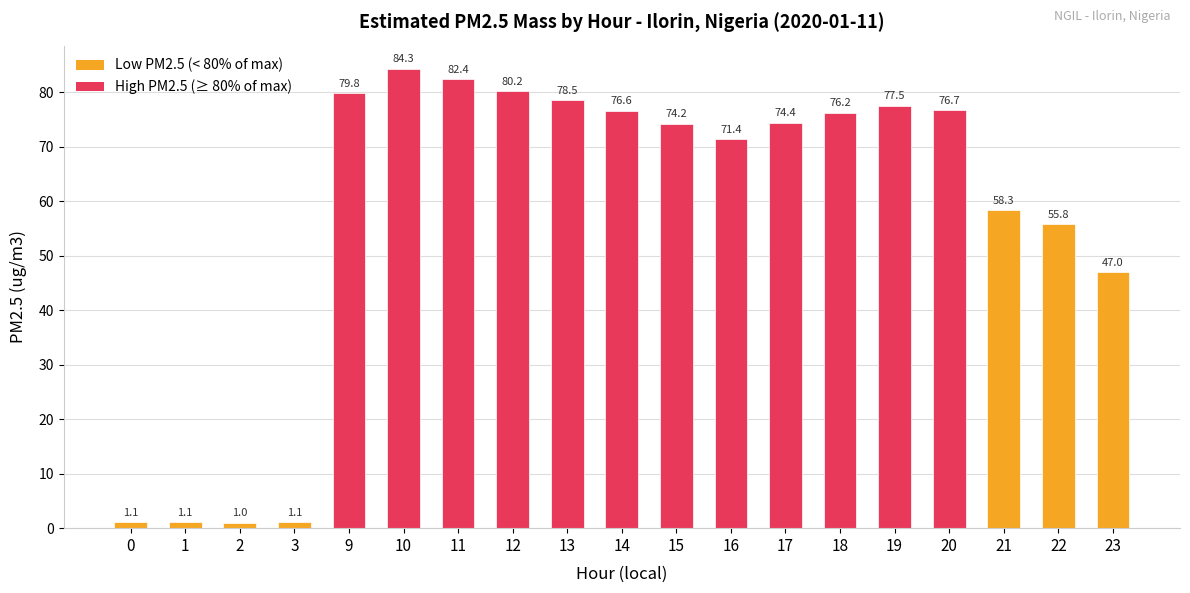

The value at 14 is 115.0. True or false?

False